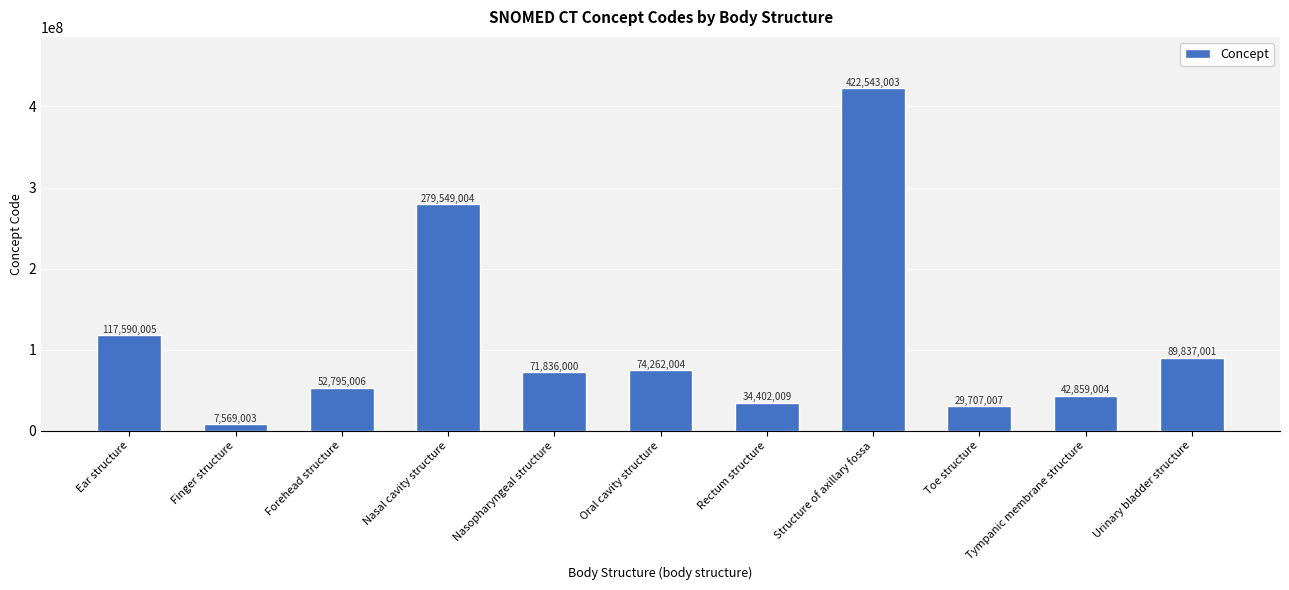

Where is the data nearest to the value 215056003?

Nasal cavity structure